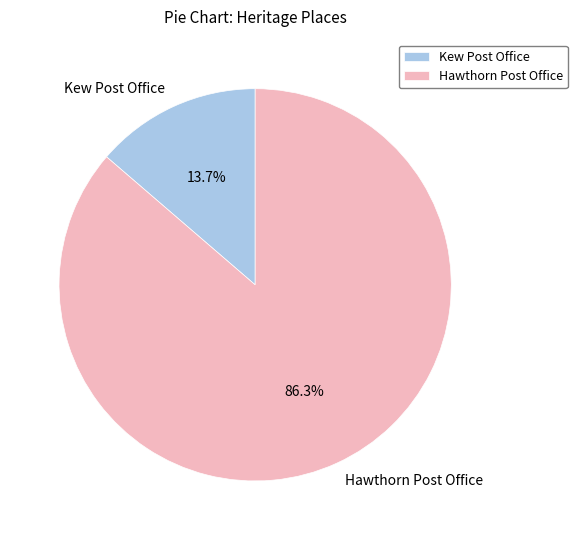

Which slice represents more than half of the pie?

Hawthorn Post Office